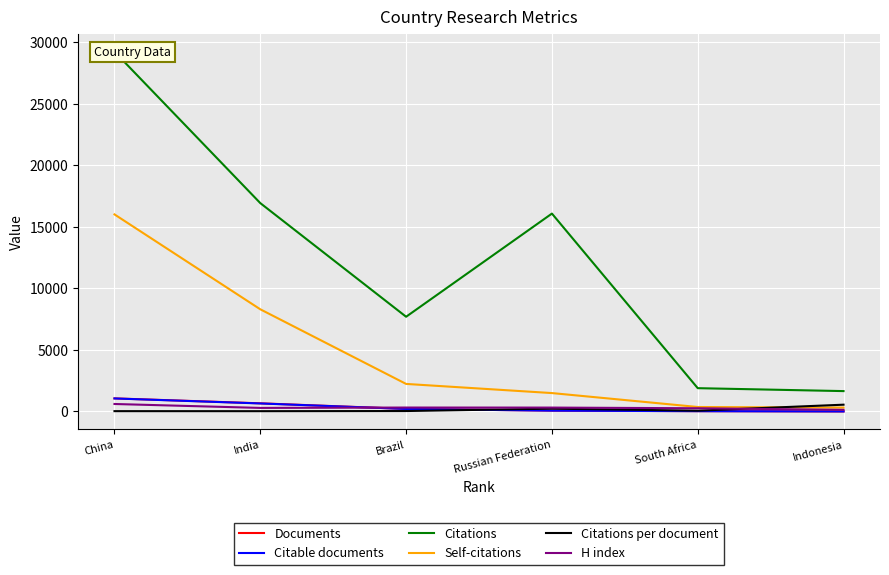

Between South Africa and Indonesia, which is larger?

South Africa